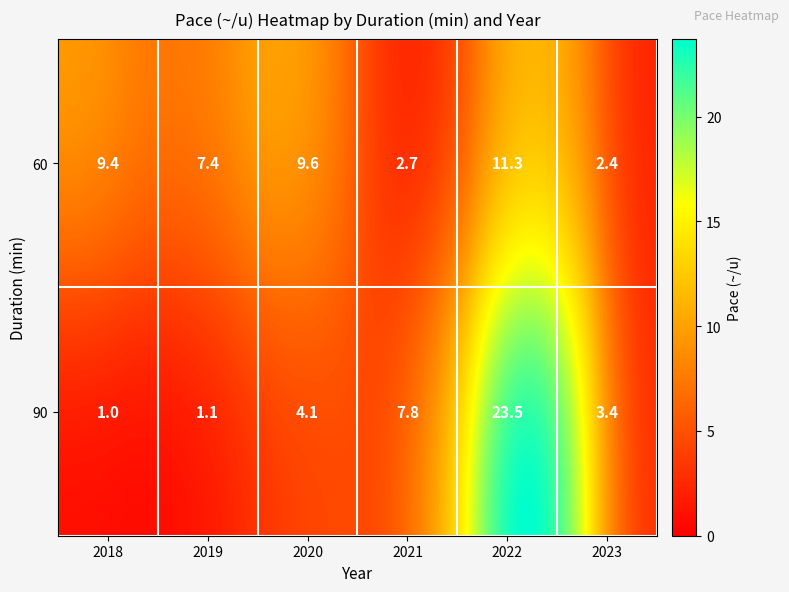

Which label corresponds to the smallest value in the chart?

2018